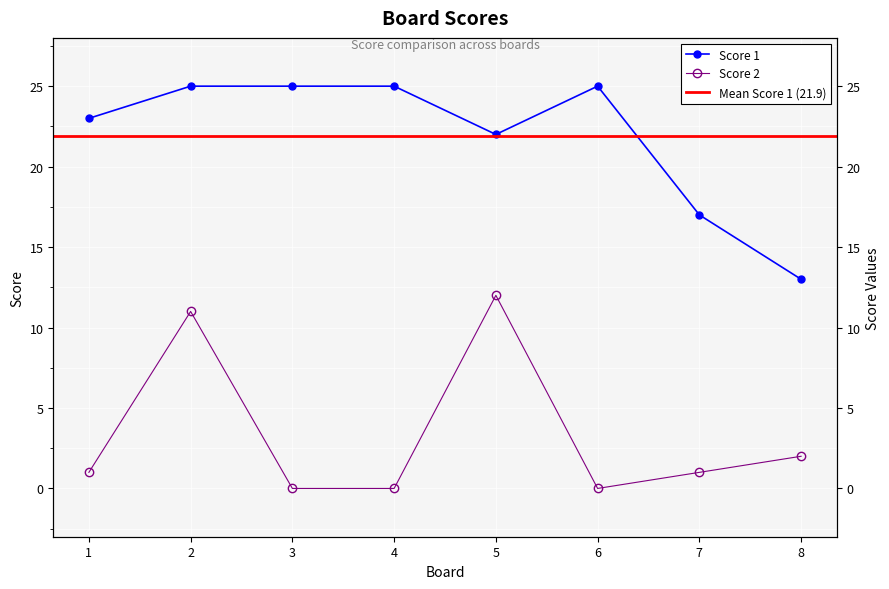

Which series has the largest range (max minus min)?

Score 1